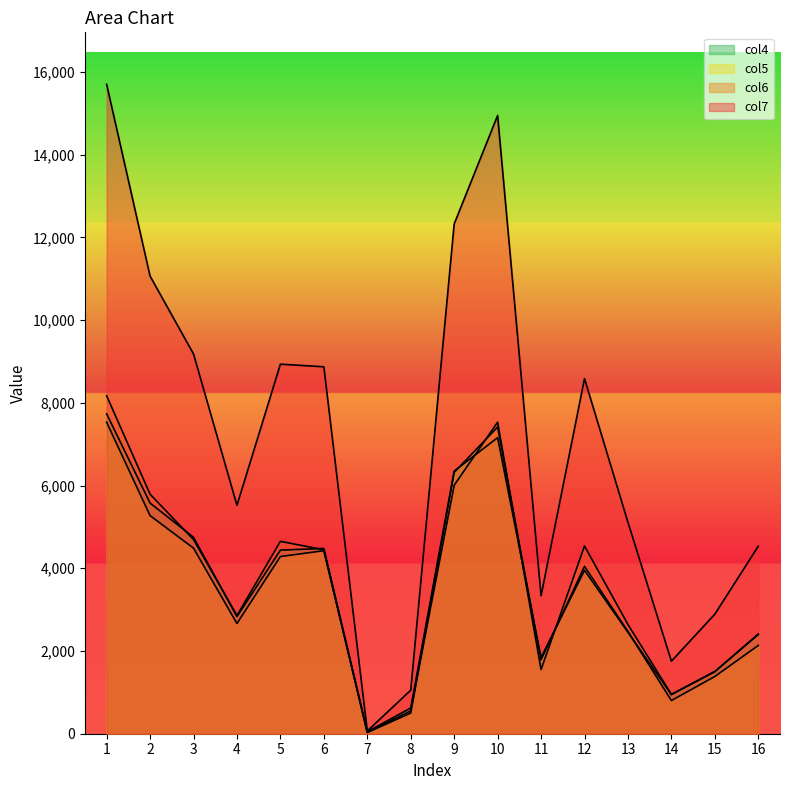

Which series has the widest spread of values?

col7